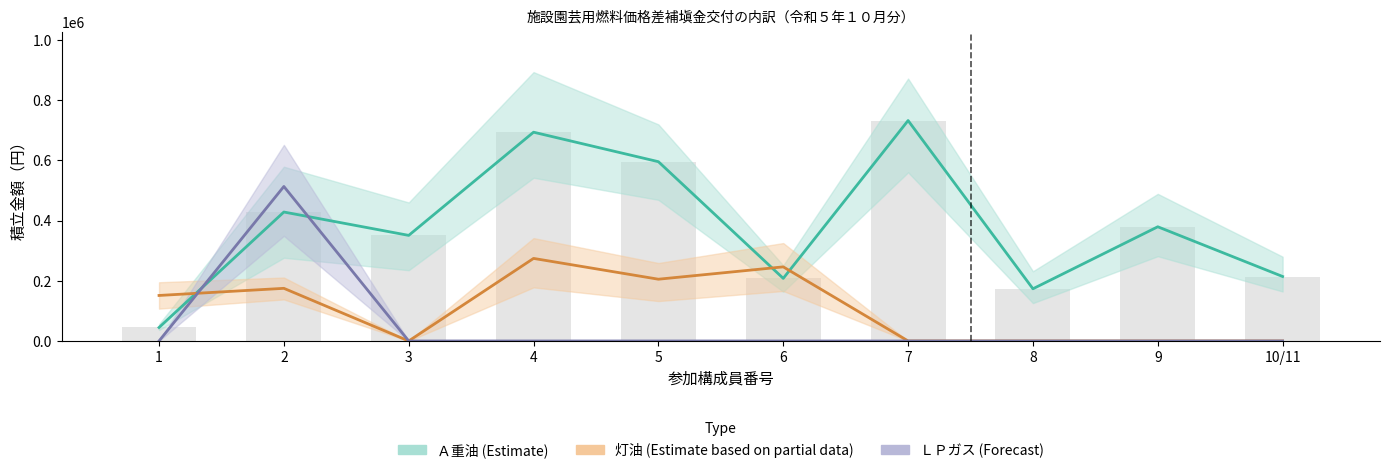

Reading left to right, list all the values displayed in this chart.

Ａ重油 (Estimate): 44800	428400	350800	693600	595600	208000	732300	173400	379400	214200
灯油 (Estimate based on partial data): 151200	174900	0	274300	205200	246200	0	0	0	0
ＬＰガス (Forecast): 0	513300	0	0	0	0	0	0	0	0